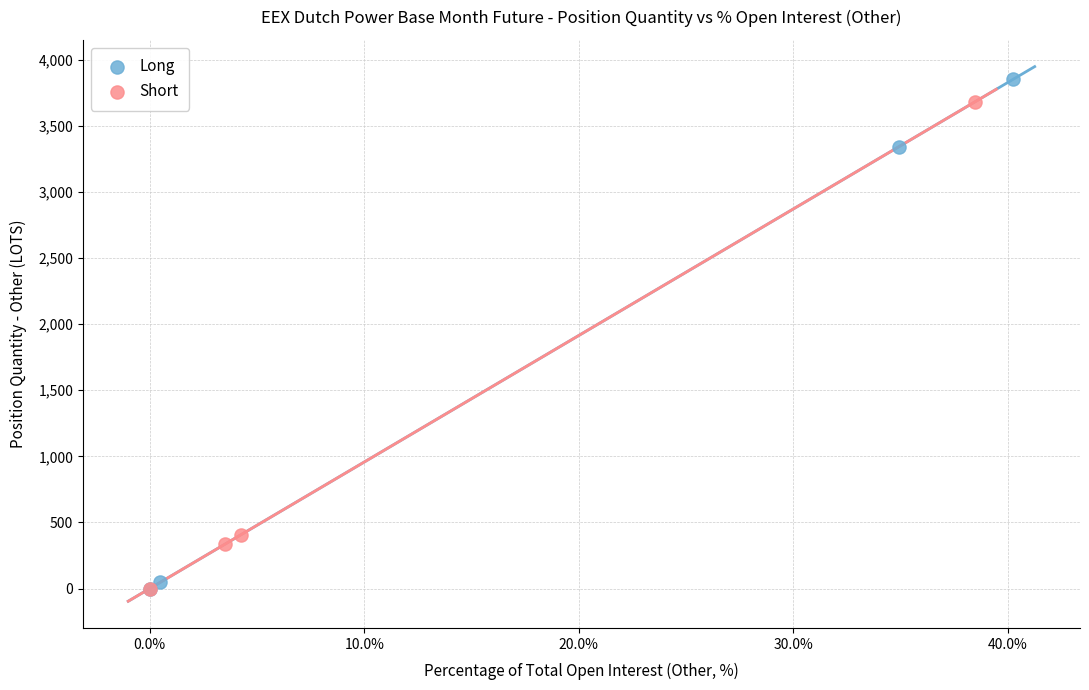

What are all the series names shown in the legend?

Long, Short